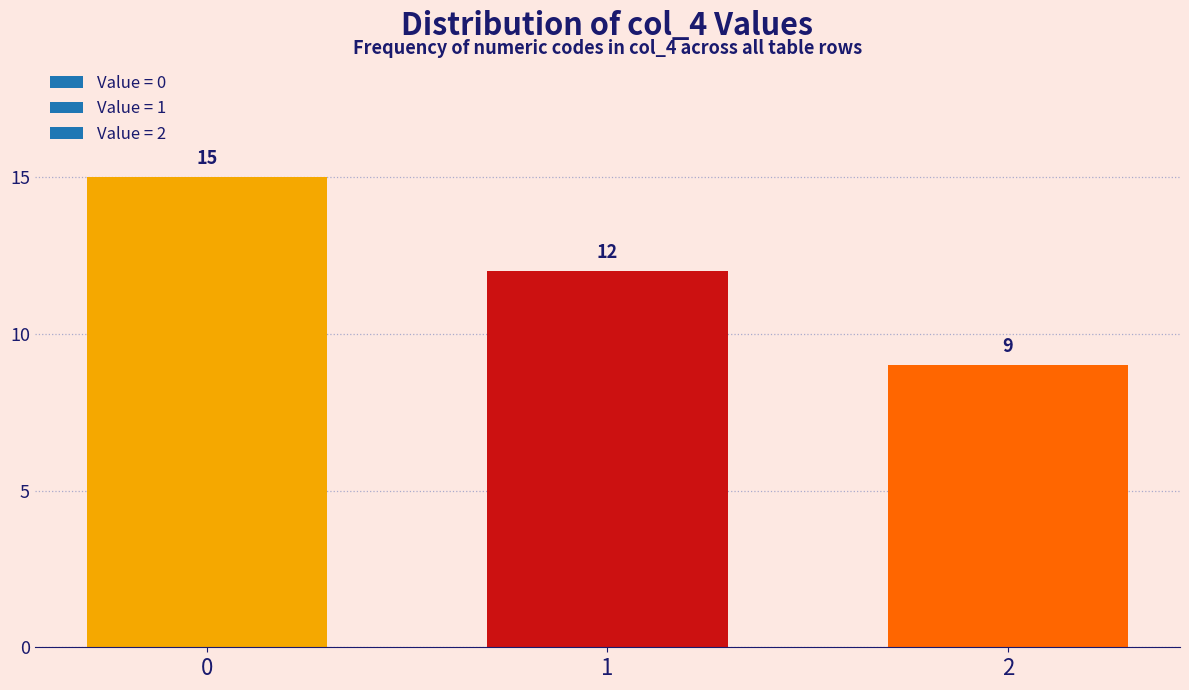

Reading left to right, extract all data points from this chart.

0=15	1=12	2=9